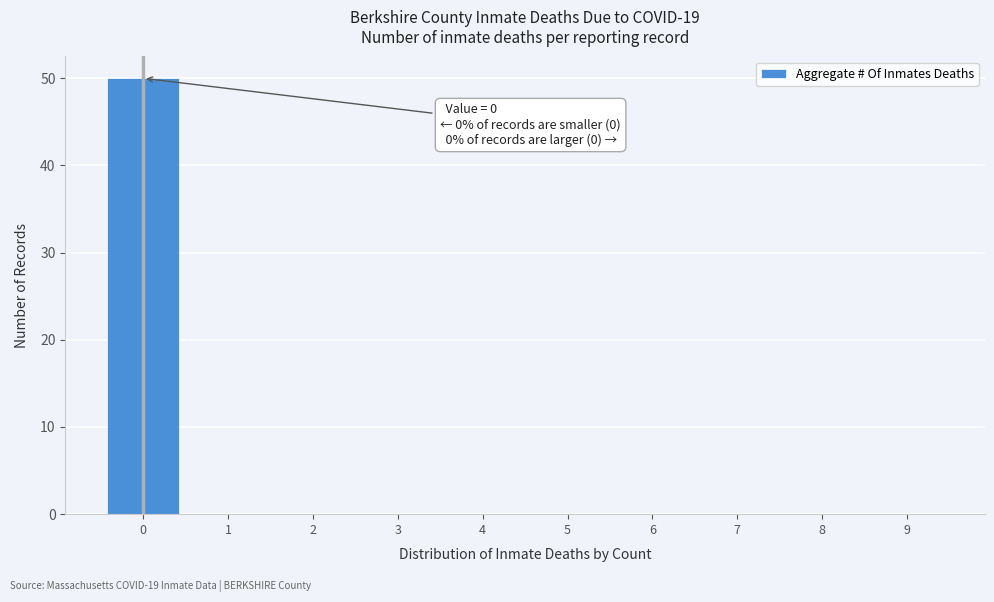

Which range on the x-axis has the tallest bar?

-0.5 to 0.5